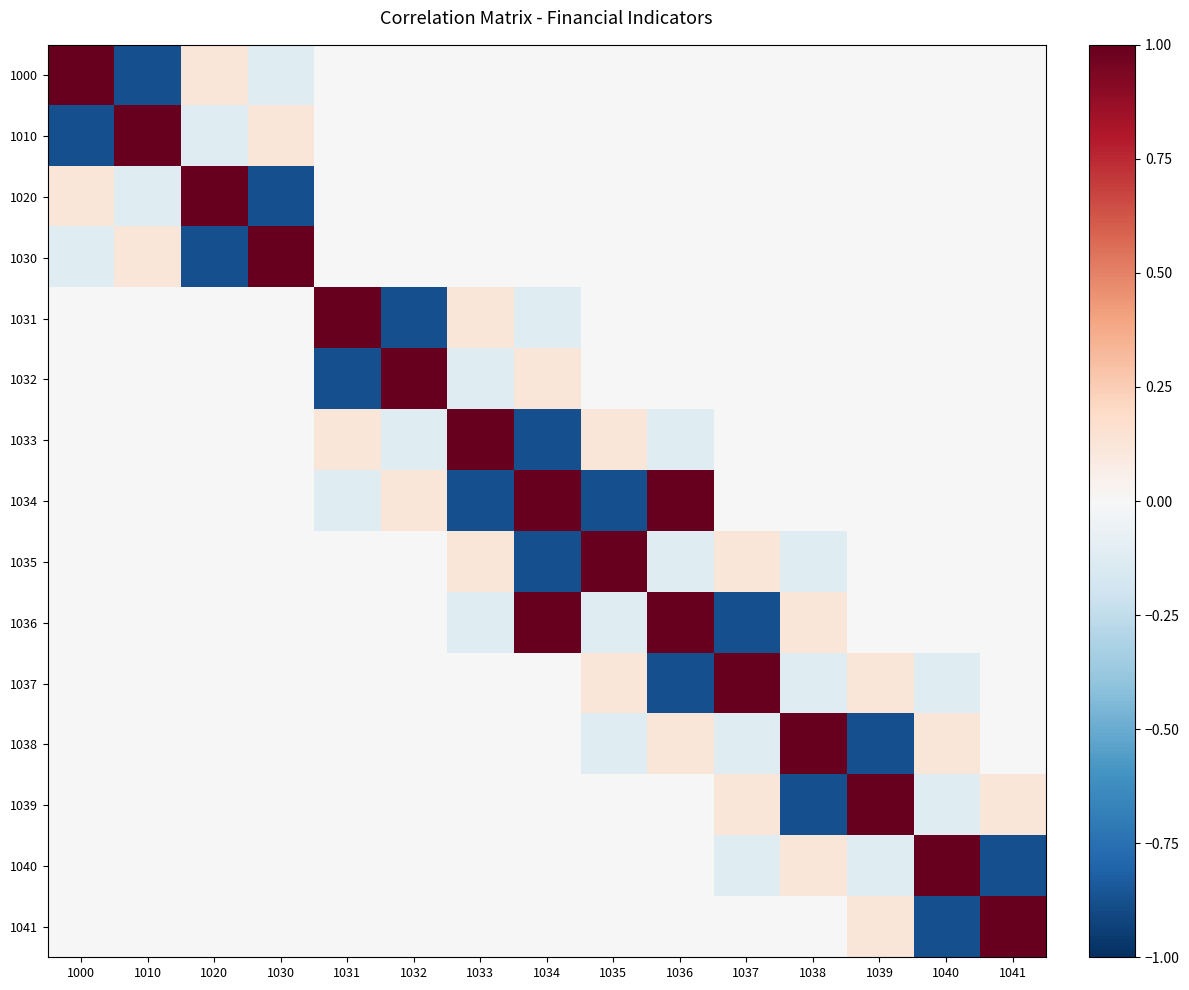

Count the number of categories in the chart.

15